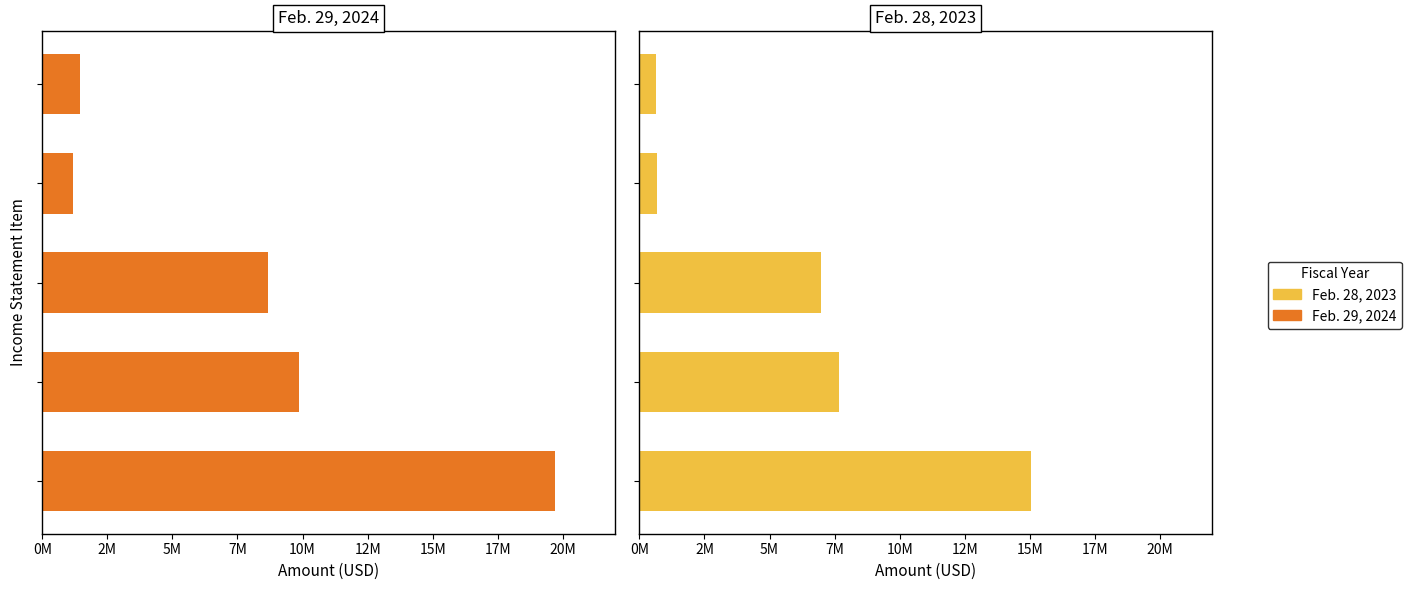

The value of Feb. 29, 2024 at 2M is 9844575. True or false?

True